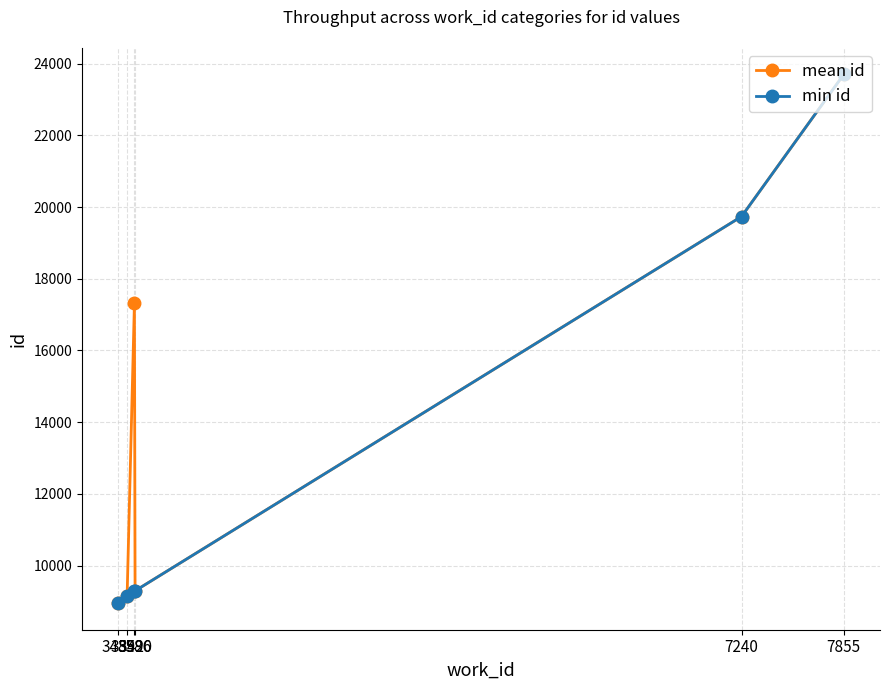

Which series has the largest total across all categories?

mean id